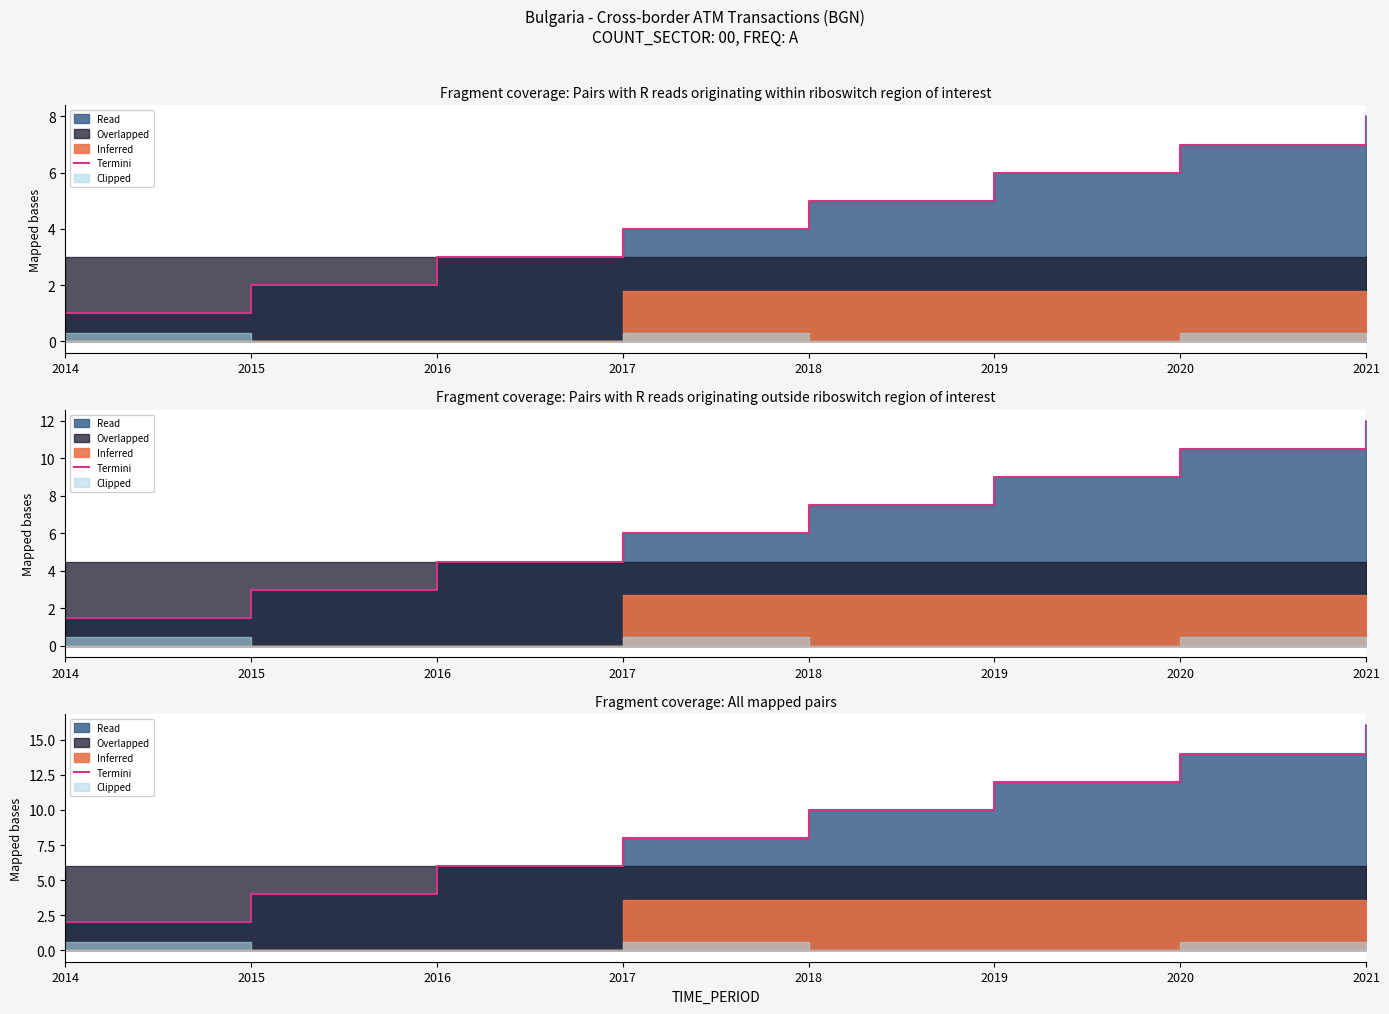

True or false: the data has more than 2 interior local peaks.

False